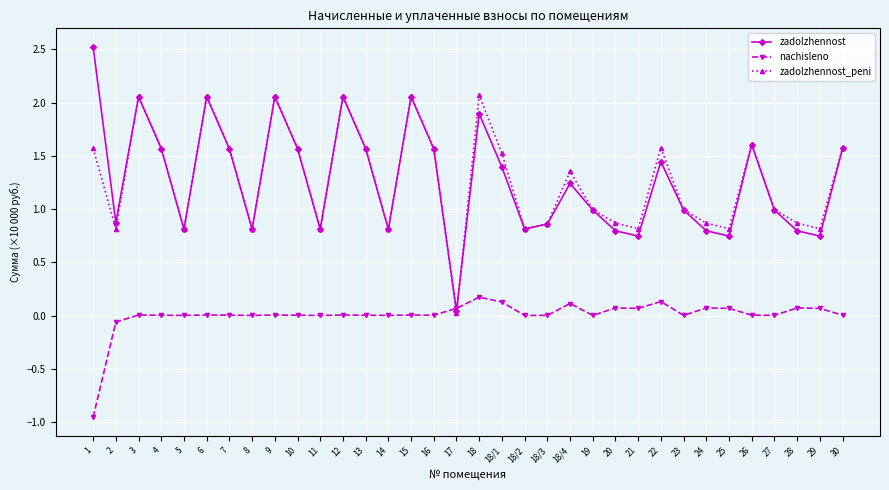

What is the average value of the zadolzhennost_peni series?

1.3